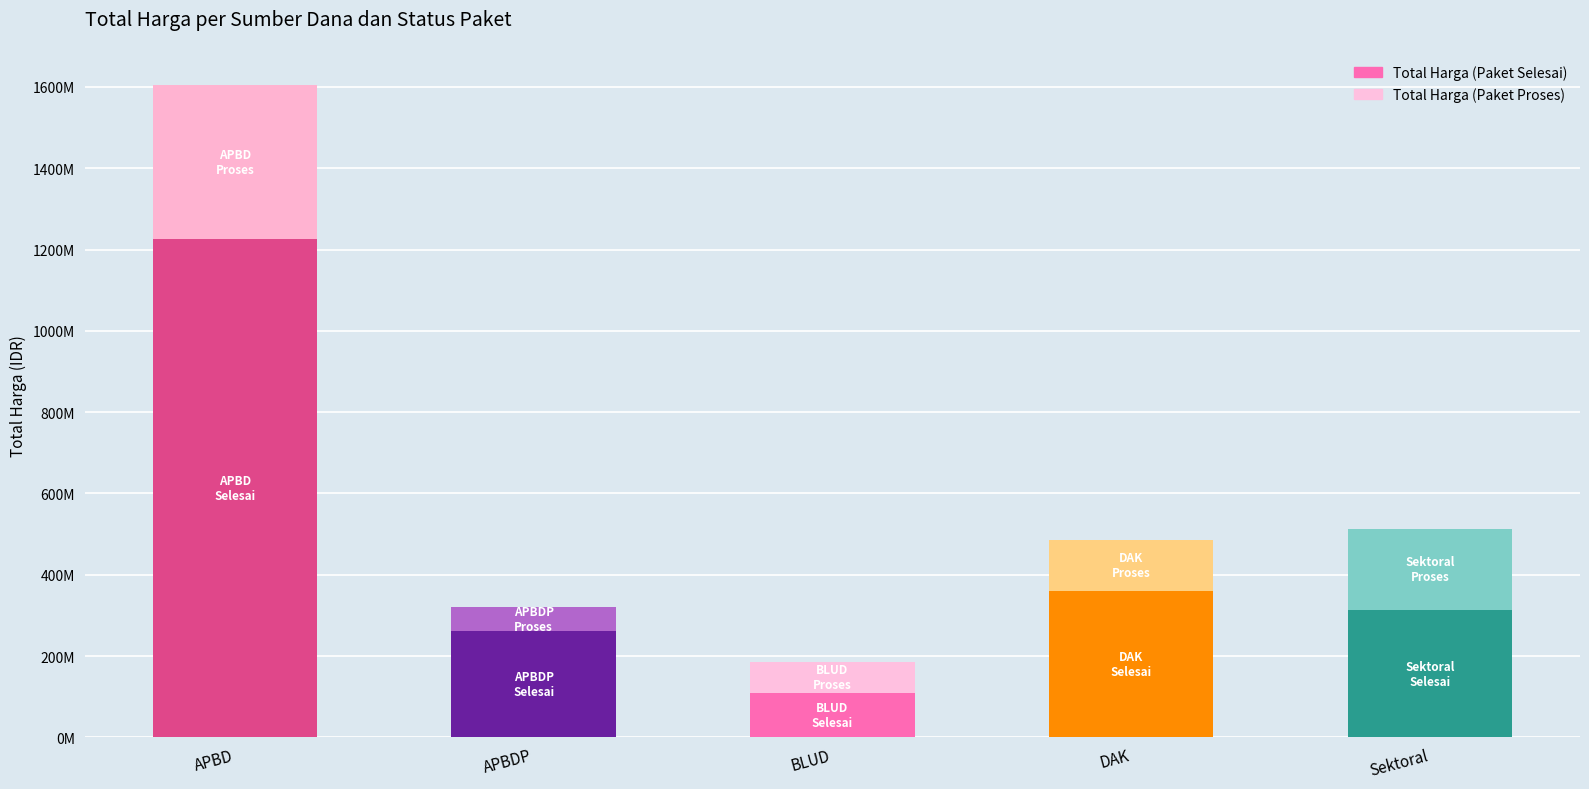

What is the difference between the highest and lowest values at Sektoral?

114921780